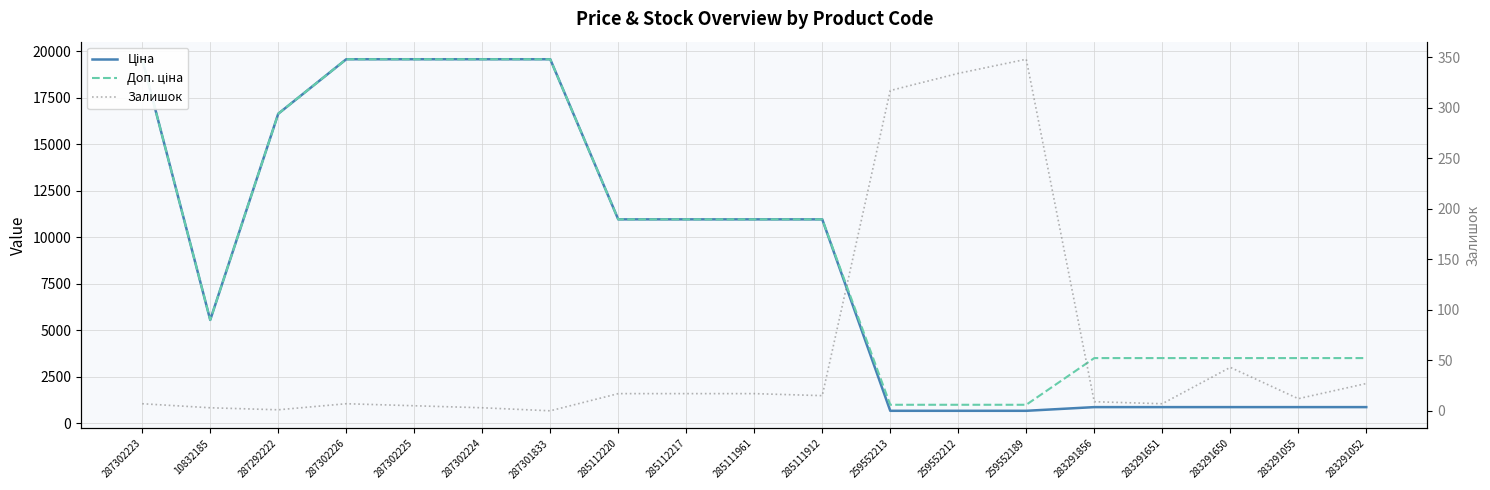

What are all the series names shown in the legend?

Ціна, Доп. ціна, Залишок